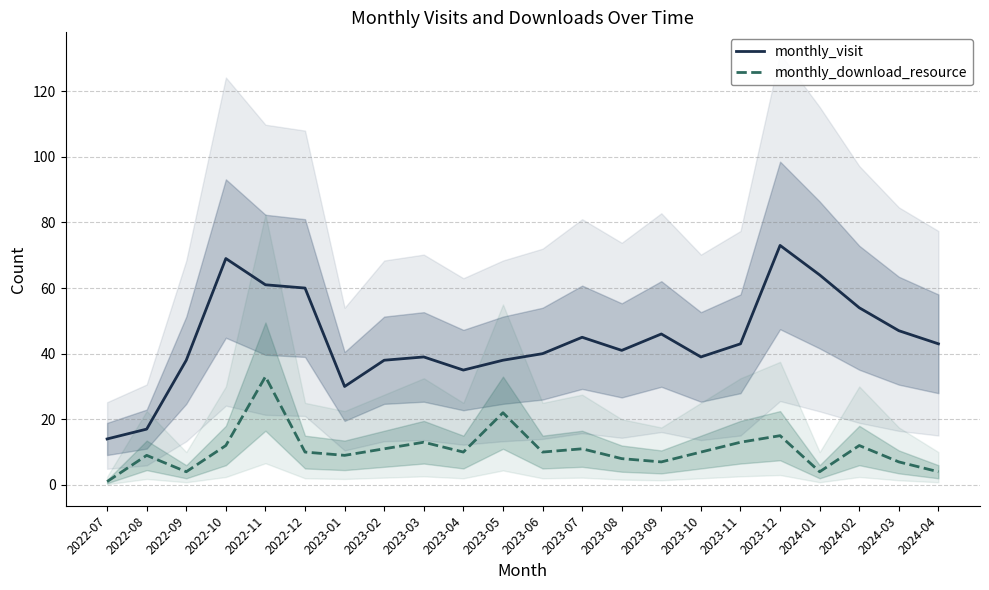

Is it true that monthly_download_resource equals 15 at 2022-11?

False